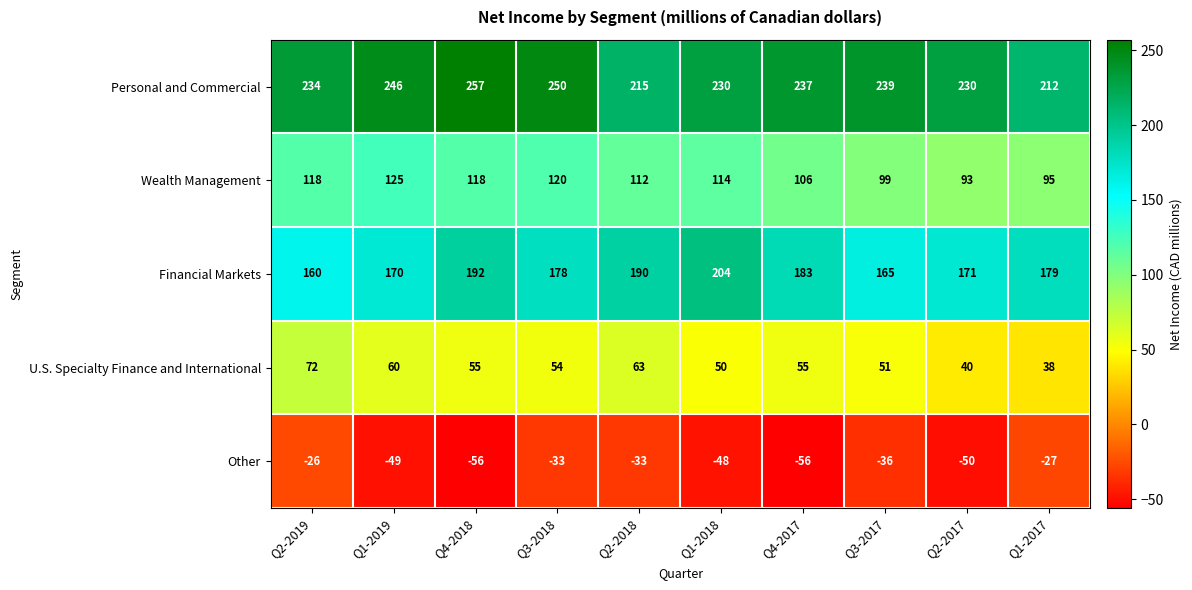

List the series in order of their peak value, lowest first.

Other, U.S. Specialty Finance and International, Wealth Management, Financial Markets, Personal and Commercial